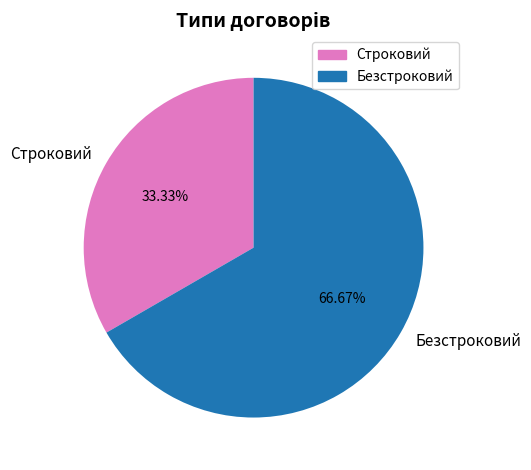

What is the largest slice in the pie chart?

Безстроковий